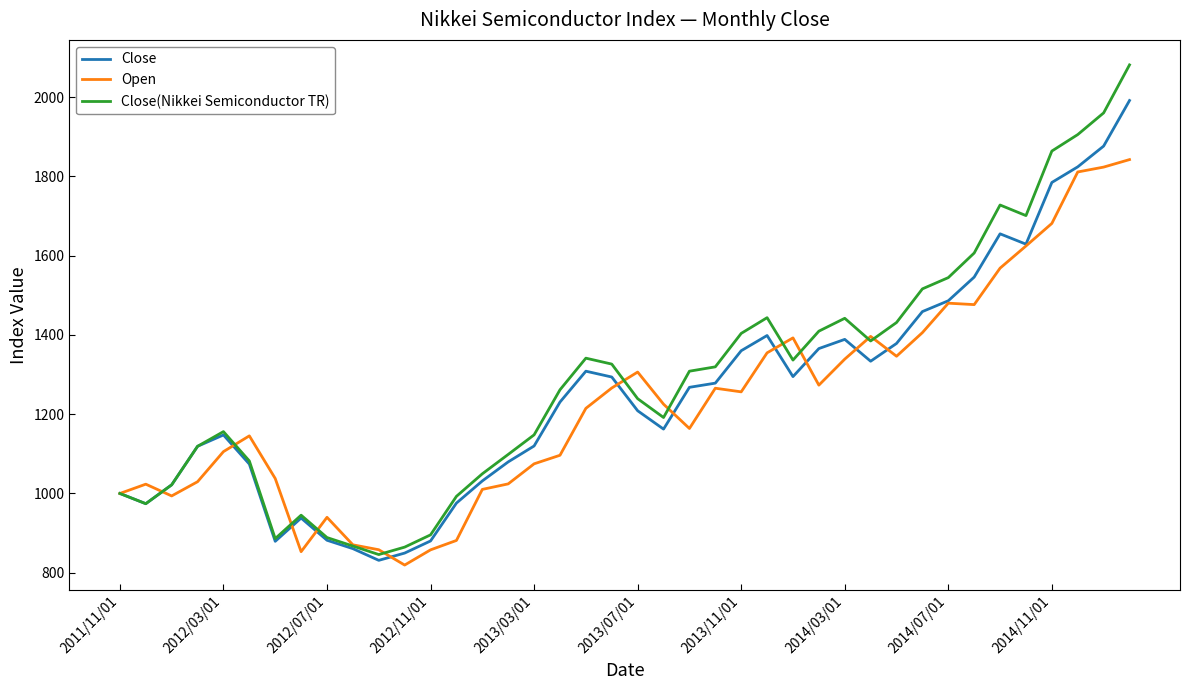

List the series in order of their peak value, highest first.

Close(Nikkei Semiconductor TR), Close, Open